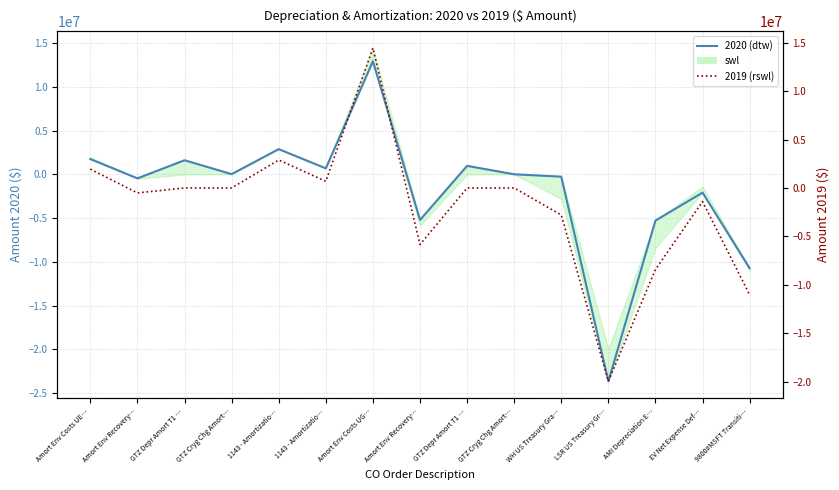

What is the average value of the 2020 (dtw) series?

-1786252.4